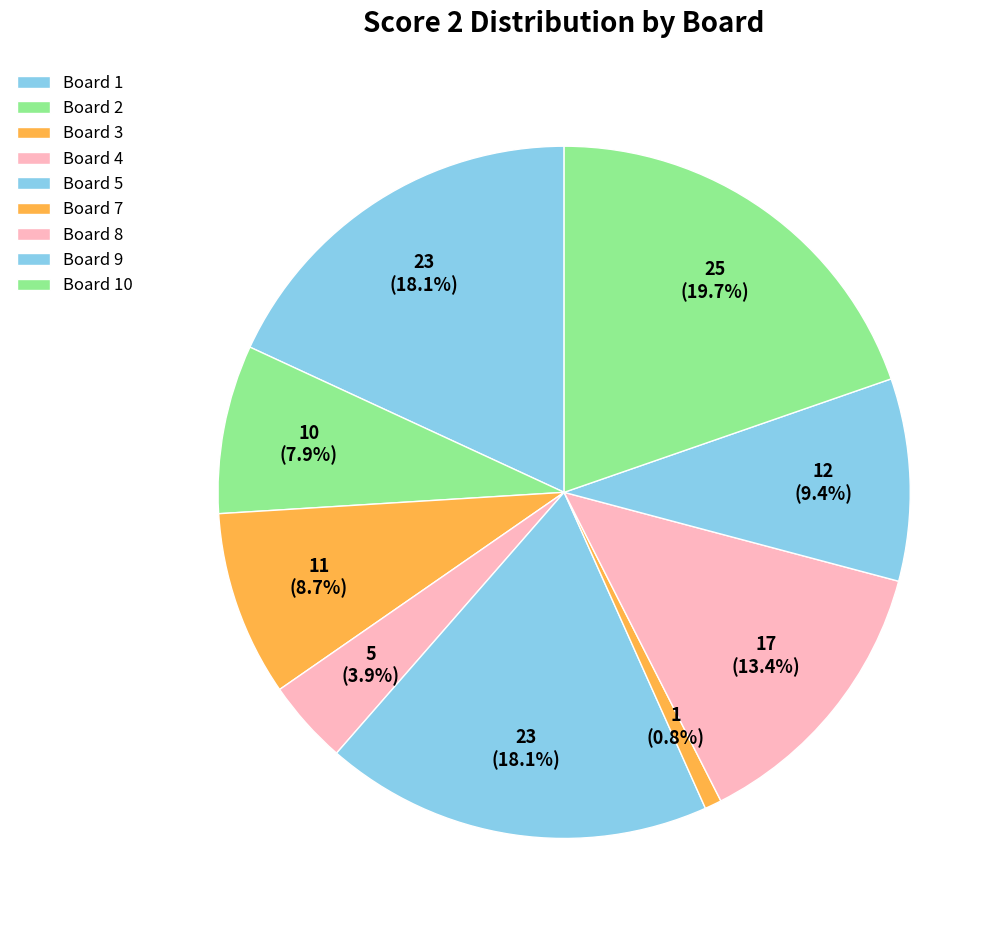

How many slices are in this pie chart?

9